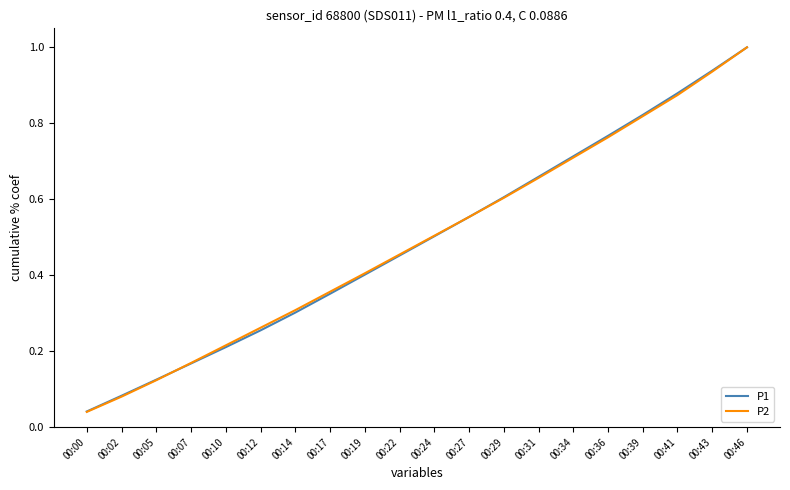

Is the value of P1 at 00:07 greater than the value of P2 at 00:05?

Yes